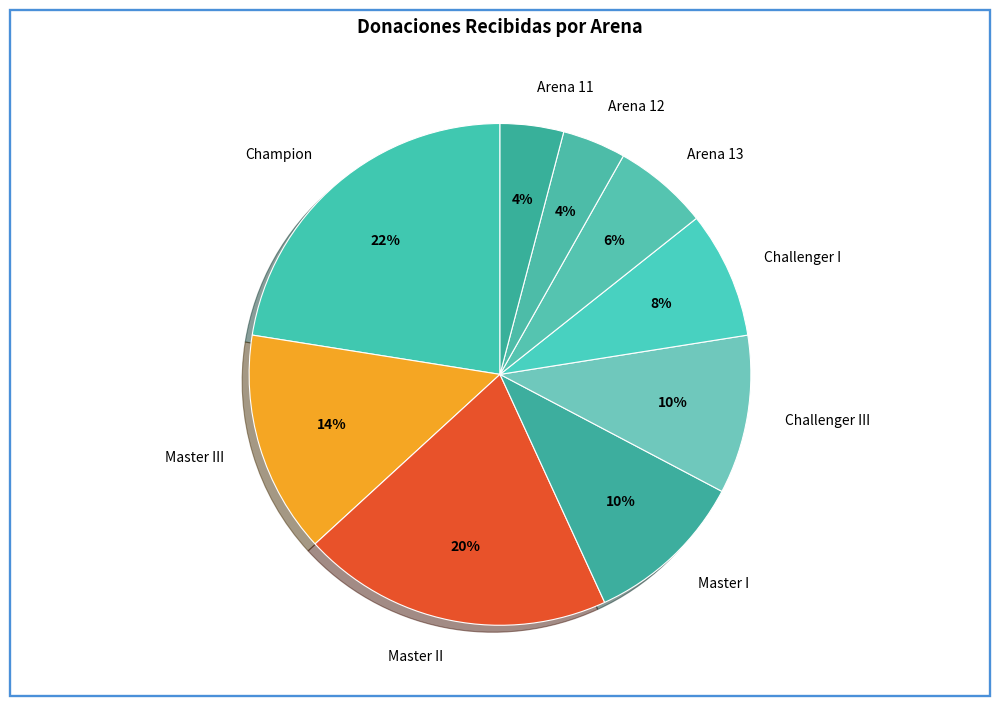

Count the number of slices in the pie.

9